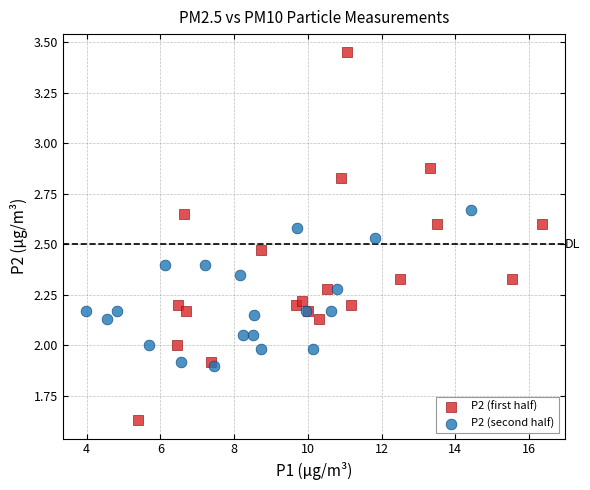

Which series contains the highest Y value?

P2 (first half)